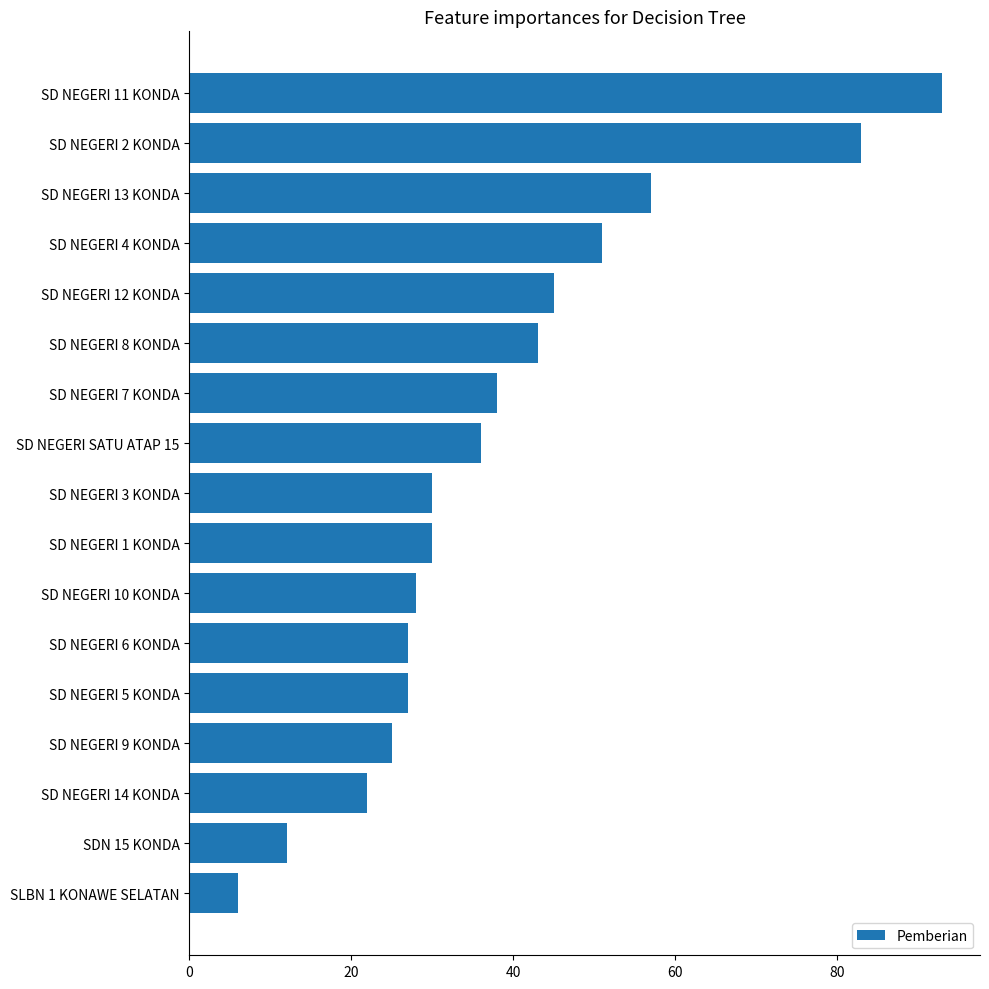

Reading top to bottom, list all the values displayed in this chart.

93	83	57	51	45	43	38	36	30	30	28	27	27	25	22	12	6